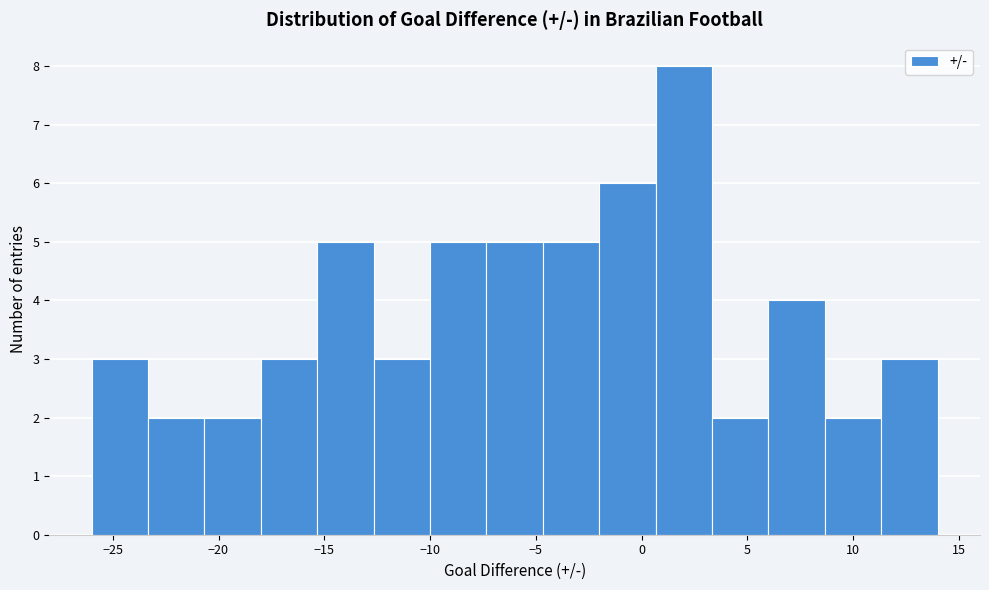

Reading left to right, transcribe this chart: for each bar, give the range it covers on the x-axis and its height. Neither the bar edges nor the heights are printed on the chart, so give them approximately, as read against the axes.

-26.0 to -23.5: 3
-23.5 to -20.5: 2
-20.5 to -18.0: 2
-18.0 to -15.5: 3
-15.5 to -12.5: 5
-12.5 to -10.0: 3
-10.0 to -7.5: 5
-7.5 to -4.5: 5
-4.5 to -2.0: 5
-2.0 to 0.5: 6
0.5 to 3.5: 8
3.5 to 6.0: 2
6.0 to 8.5: 4
8.5 to 11.5: 2
11.5 to 14.0: 3